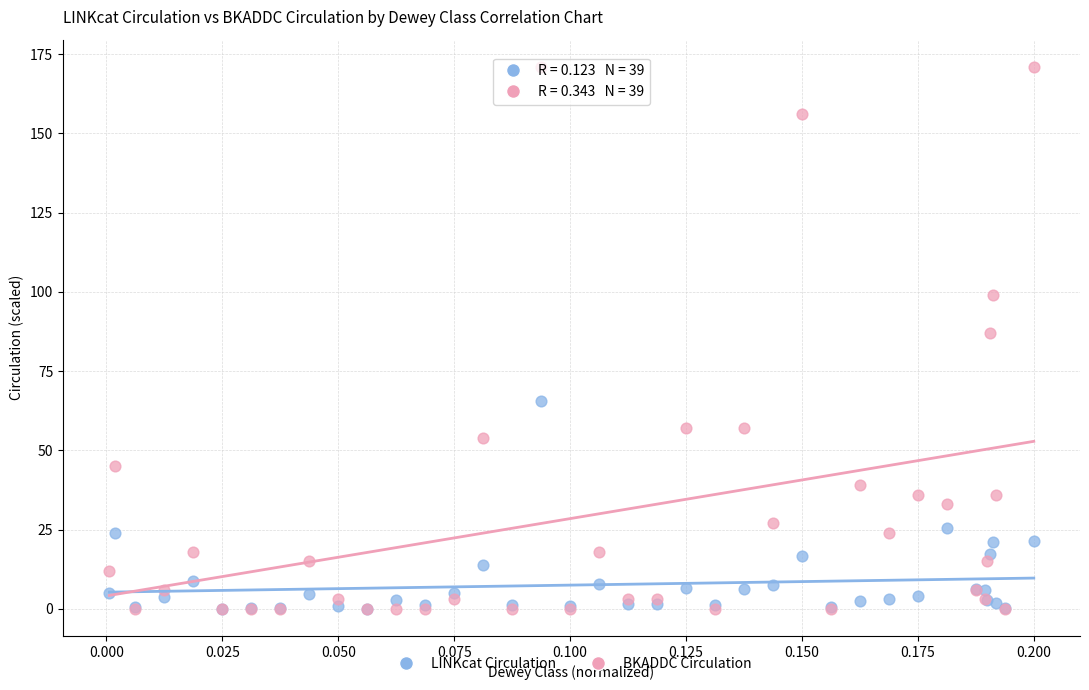

Across all series, what Y value is closest to 85?

87.0